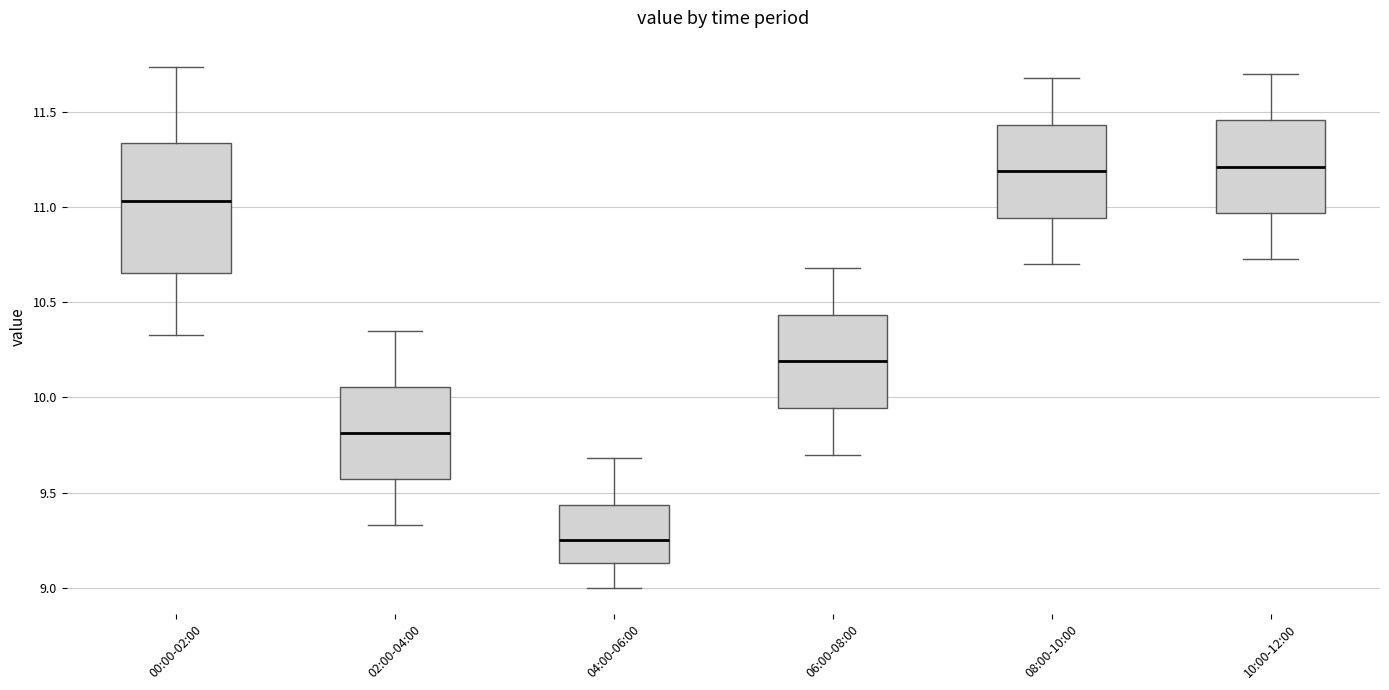

Reading left to right, transcribe this box plot: for each box, give where its median line is, the range the box spans, and where its two whiskers end, as read against the y-axis. The values are not printed on the chart, so give them approximately, as read against the axis.

00:00-02:00: median 11.05, box 10.65 to 11.35, whiskers 10.35 to 11.75
02:00-04:00: median 9.80, box 9.55 to 10.05, whiskers 9.35 to 10.35
04:00-06:00: median 9.25, box 9.15 to 9.45, whiskers 9.00 to 9.70
06:00-08:00: median 10.20, box 9.95 to 10.45, whiskers 9.70 to 10.70
08:00-10:00: median 11.20, box 10.95 to 11.45, whiskers 10.70 to 11.70
10:00-12:00: median 11.20, box 10.95 to 11.45, whiskers 10.75 to 11.70